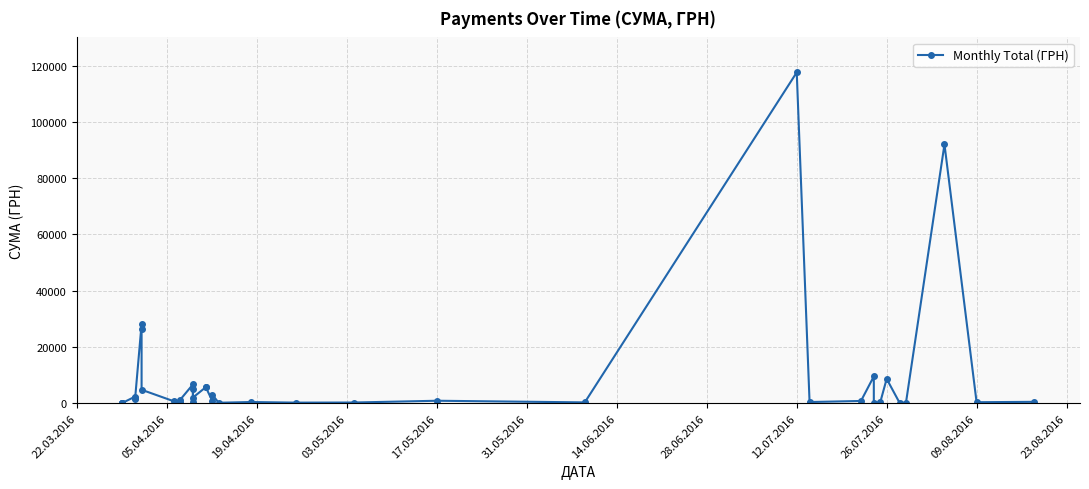

How many points are higher than both their immediate neighbors (excluding endpoints)?

13